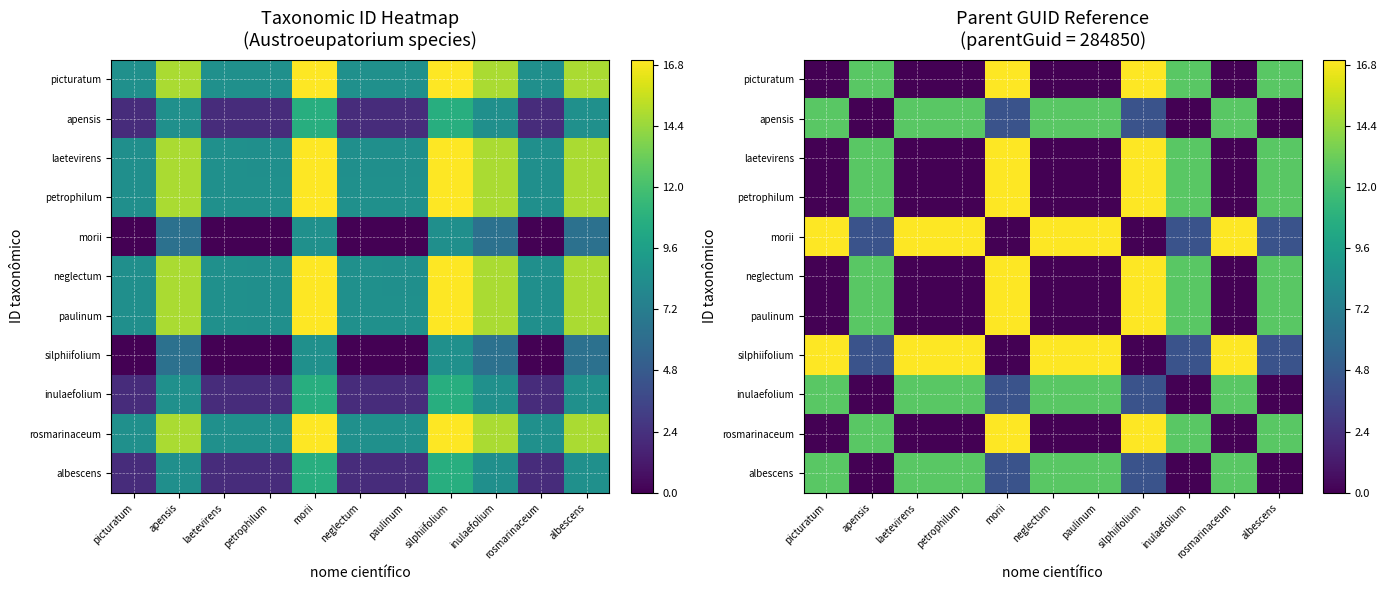

At which label is laetevirens closest to 8?

inulaefolium